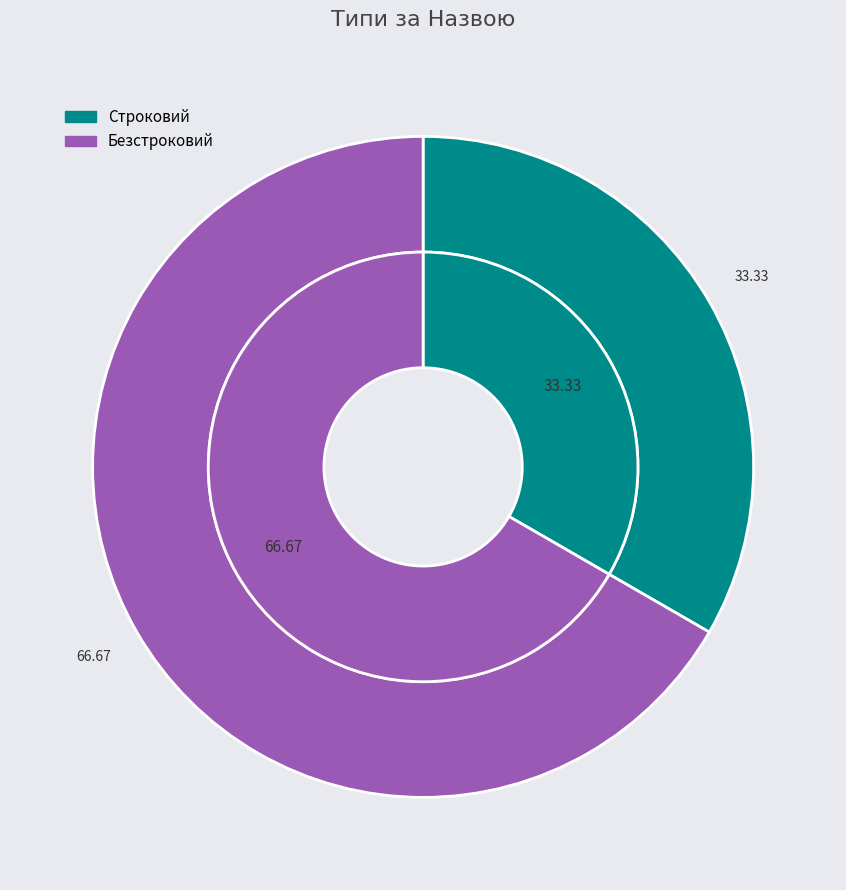

Is there a majority slice in this chart?

Yes